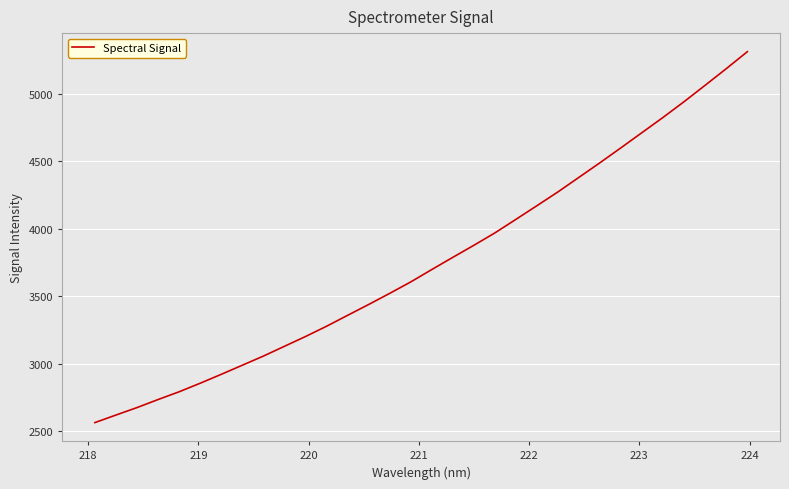

What is the greatest value displayed?

5309.7